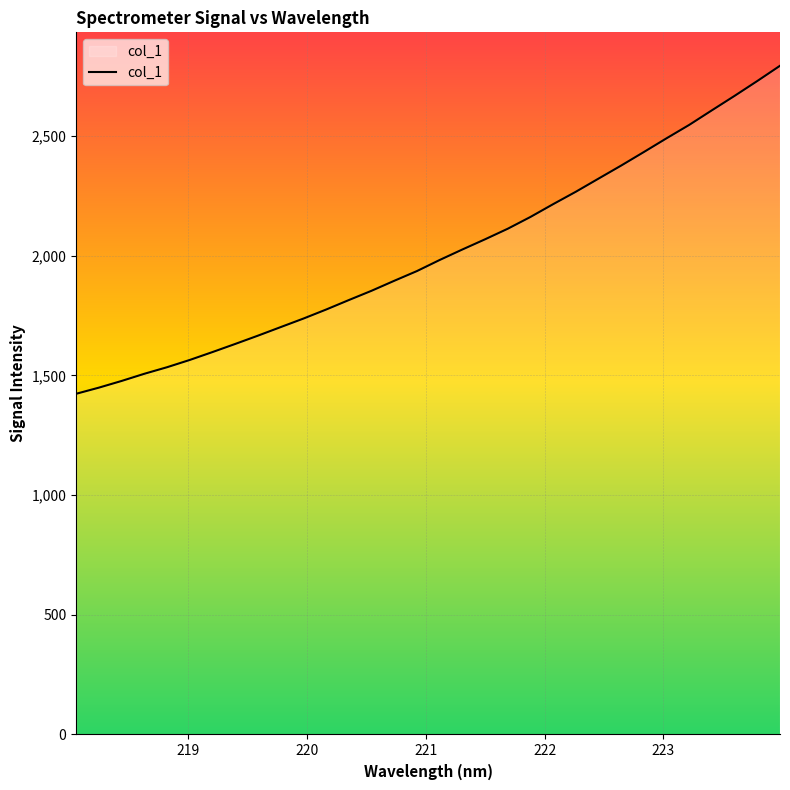

What is the minimum value shown in the chart?

1423.0